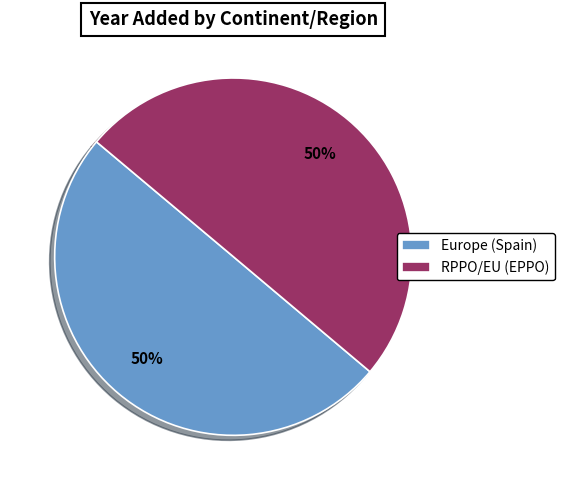

To the nearest percent, what percentage of the pie is Europe (Spain)?

50%